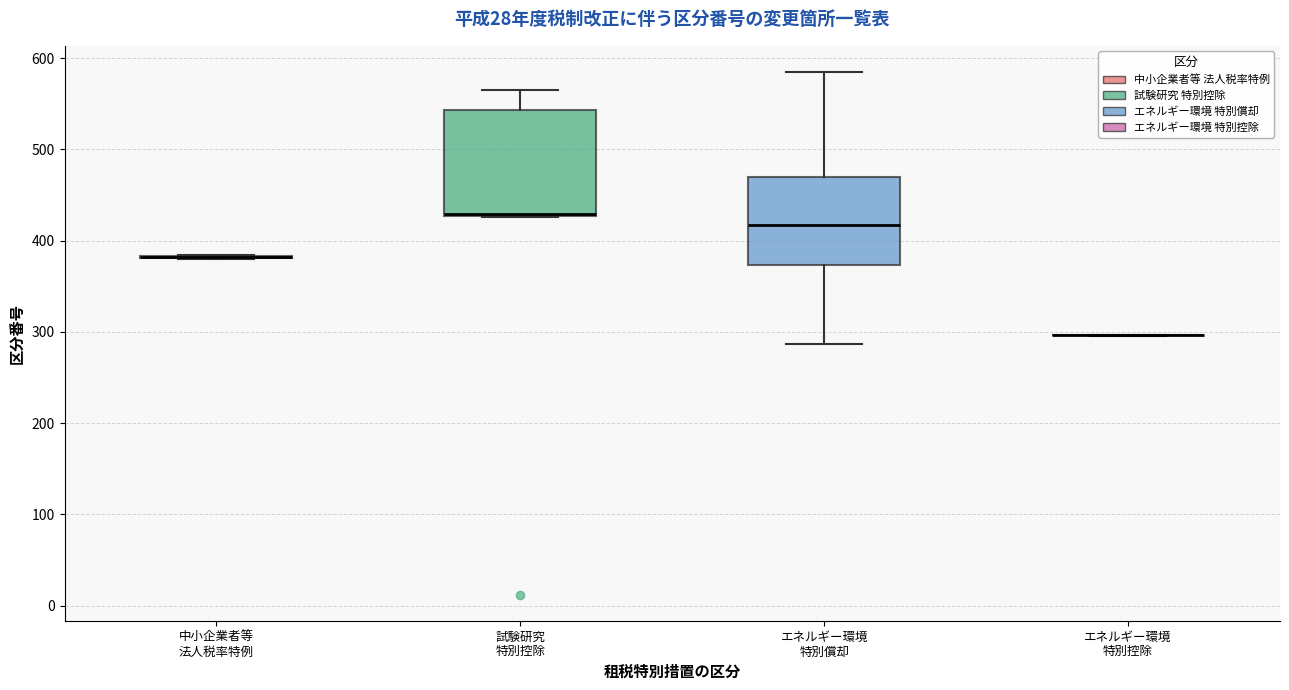

Reading left to right, read every box against the y-axis: the position of its median line, the range the box covers, and the ends of its whiskers. The values are not printed on the chart, so give them approximately, as read against the axis.

中小企業者等 法人税率特例: box collapsed to a line at 380, whiskers 380 to 380
試験研究 特別控除: median 430 (drawn on the box's lower edge), box 430 to 540, whiskers 430 to 570
エネルギー環境 特別償却: median 420, box 370 to 470, whiskers 290 to 590
エネルギー環境 特別控除: box collapsed to a line at 300, whiskers 300 to 300